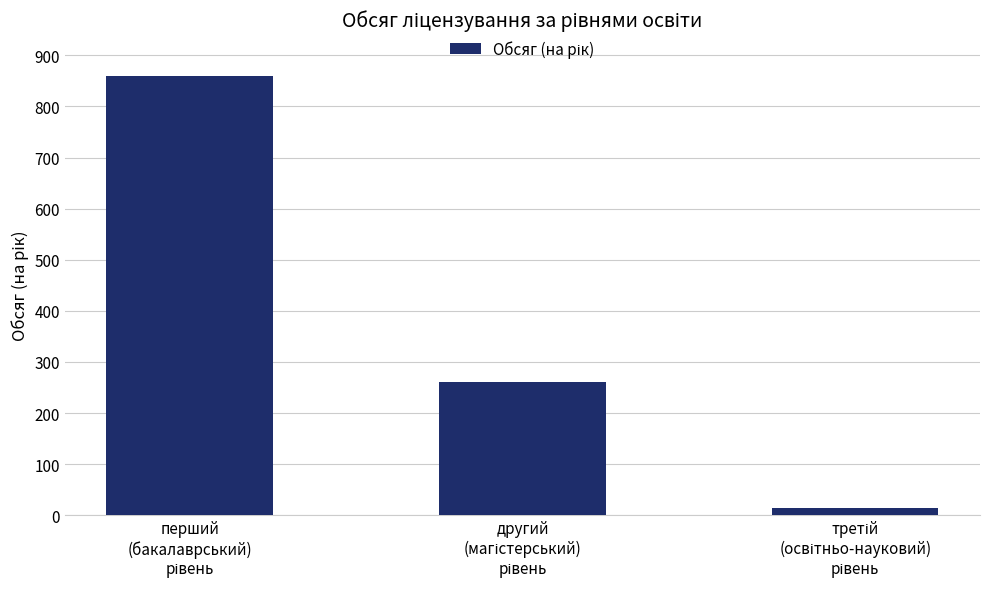

What is the value of the 1st bar from the left?

860